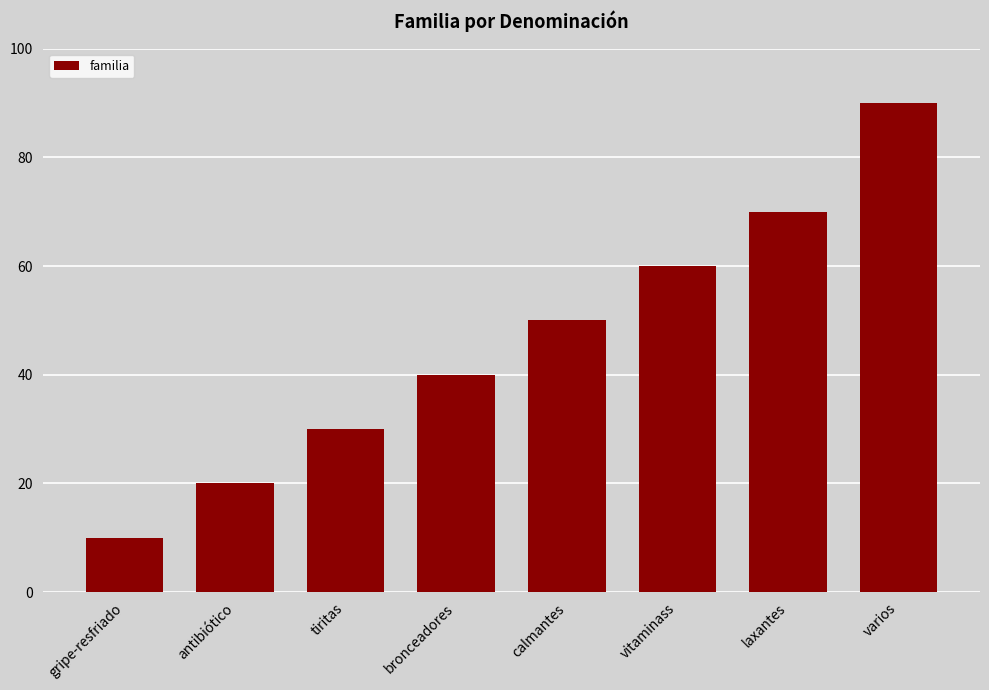

List the labels in order of value, largest first.

varios, laxantes, vitaminass, calmantes, bronceadores, tiritas, antibiótico, gripe-resfriado